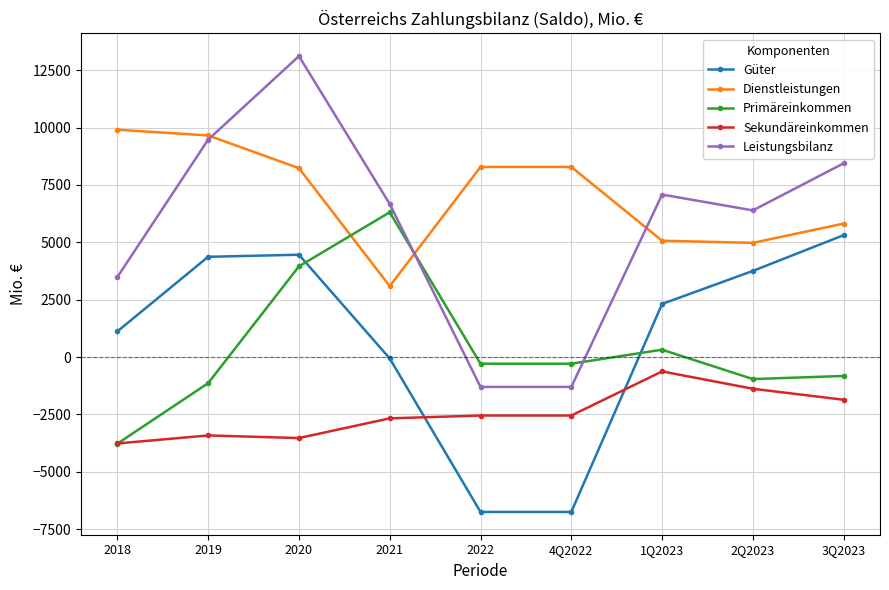

Rank the series at 2022 from highest to lowest value.

Dienstleistungen, Primäreinkommen, Leistungsbilanz, Sekundäreinkommen, Güter